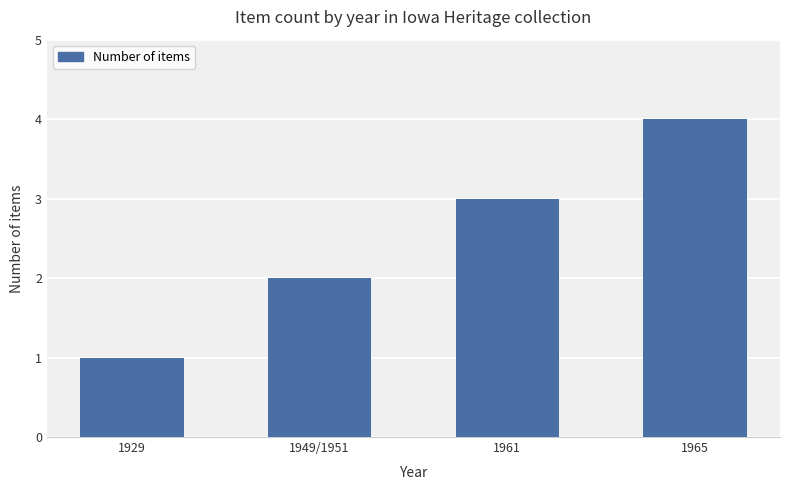

How many bars are there in total?

4